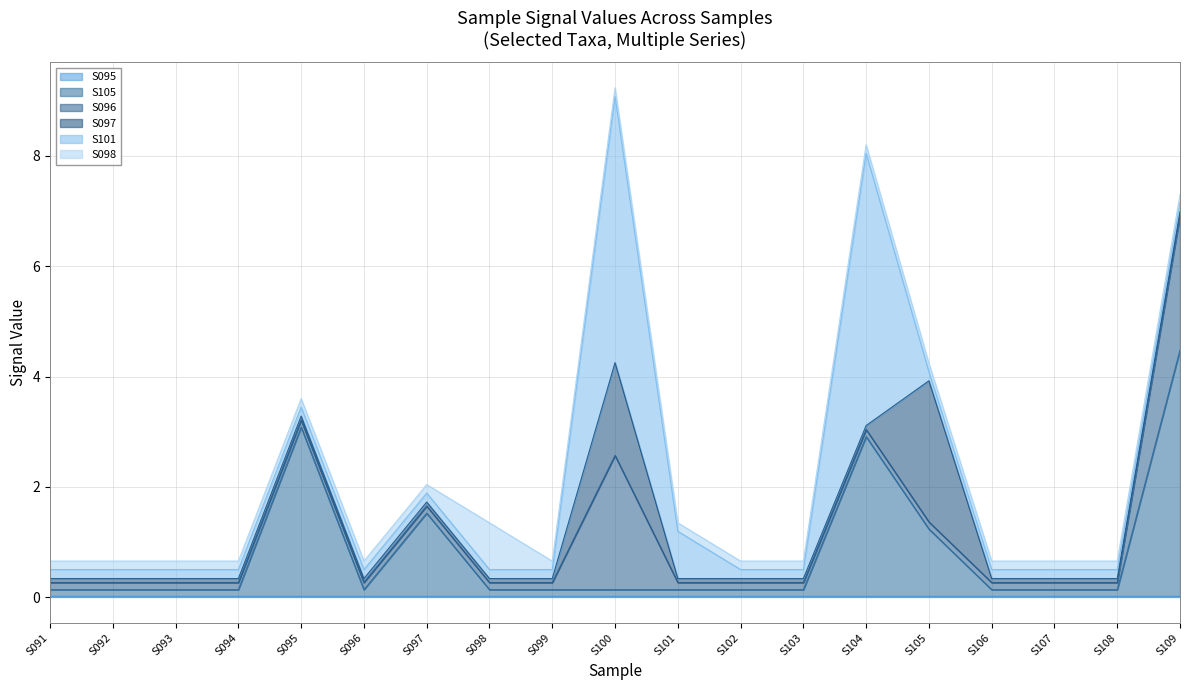

How many times do S096 and S101 cross each other?

1